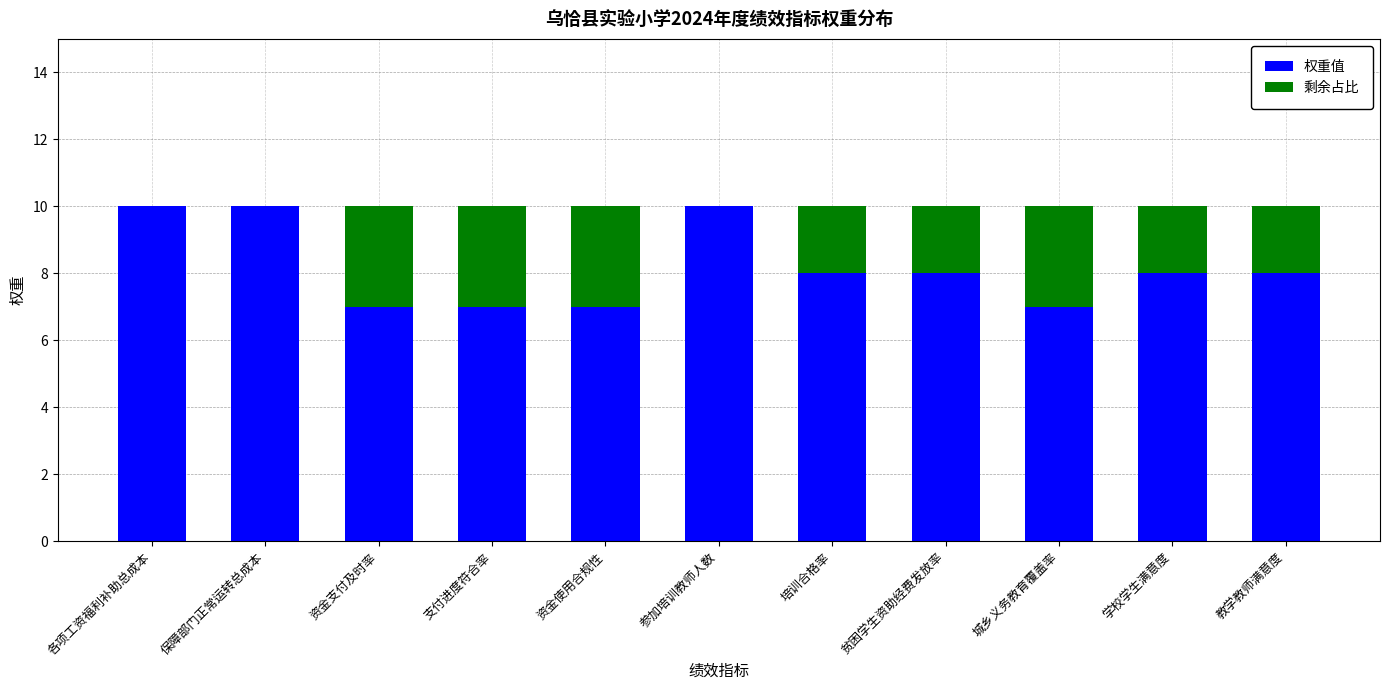

Is it true that 权重值 equals 3 at 支付进度符合率?

False